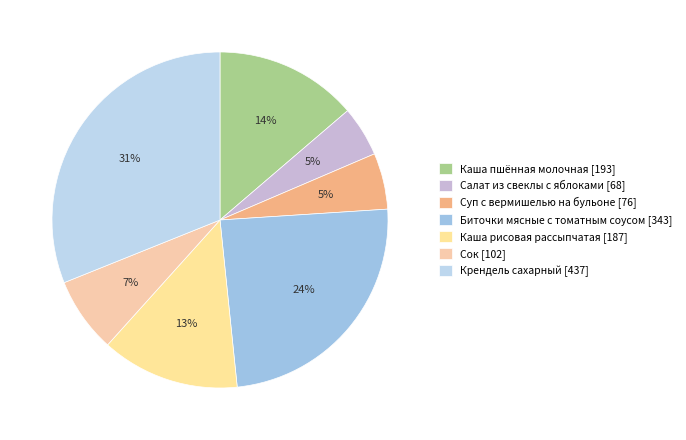

How many slices are in this pie chart?

7